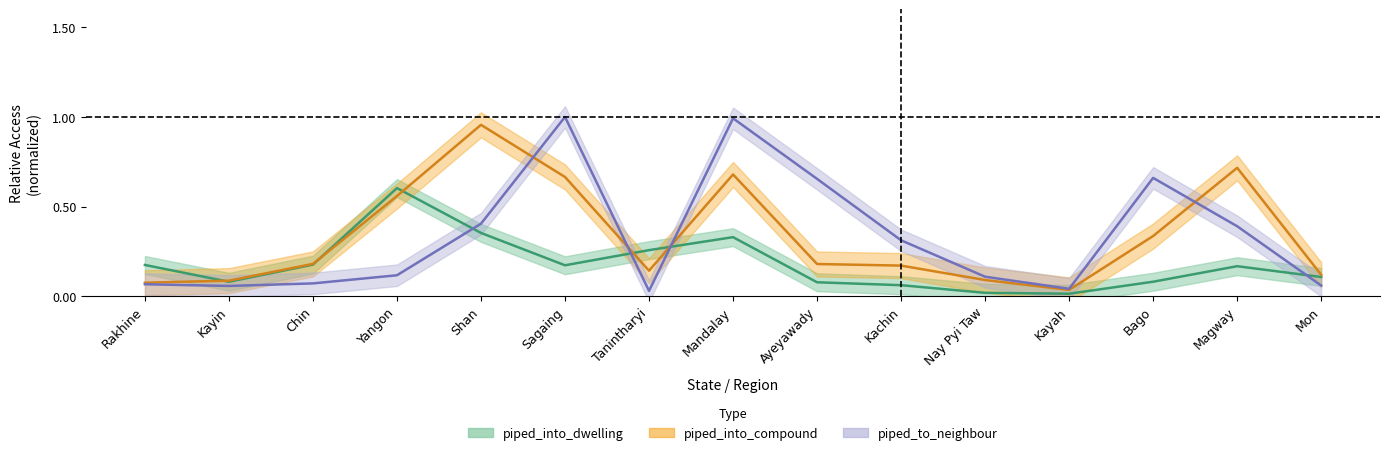

What is the total value across all series at Mandalay?

2.0